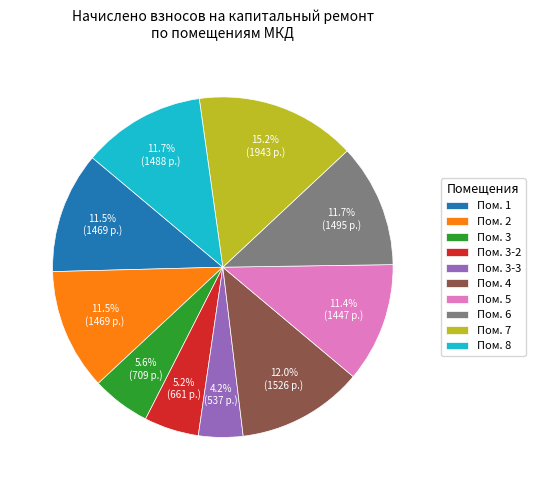

How many slices are in this pie chart?

10